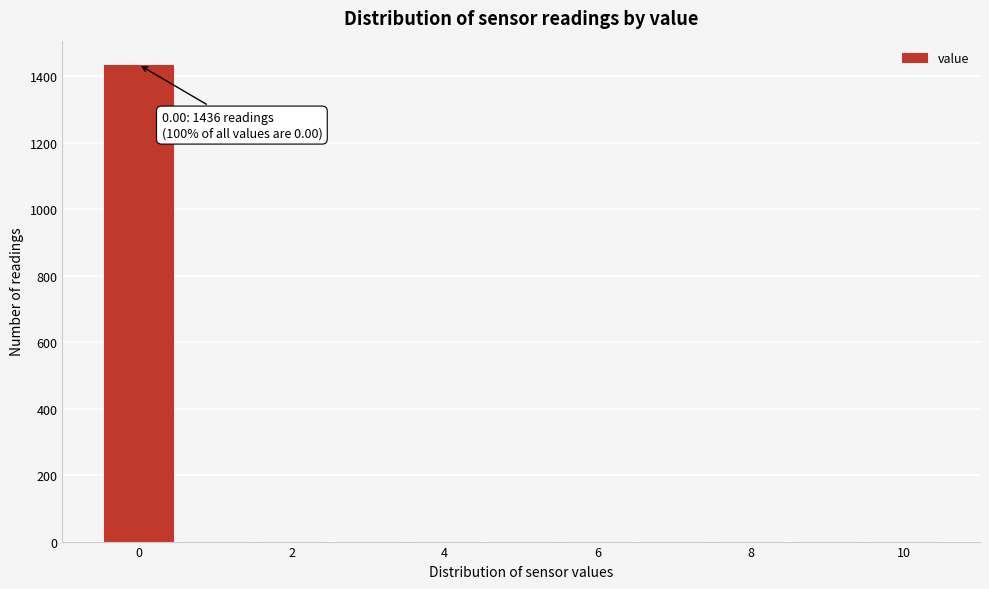

Which range on the x-axis has the tallest bar?

-0.5 to 0.5